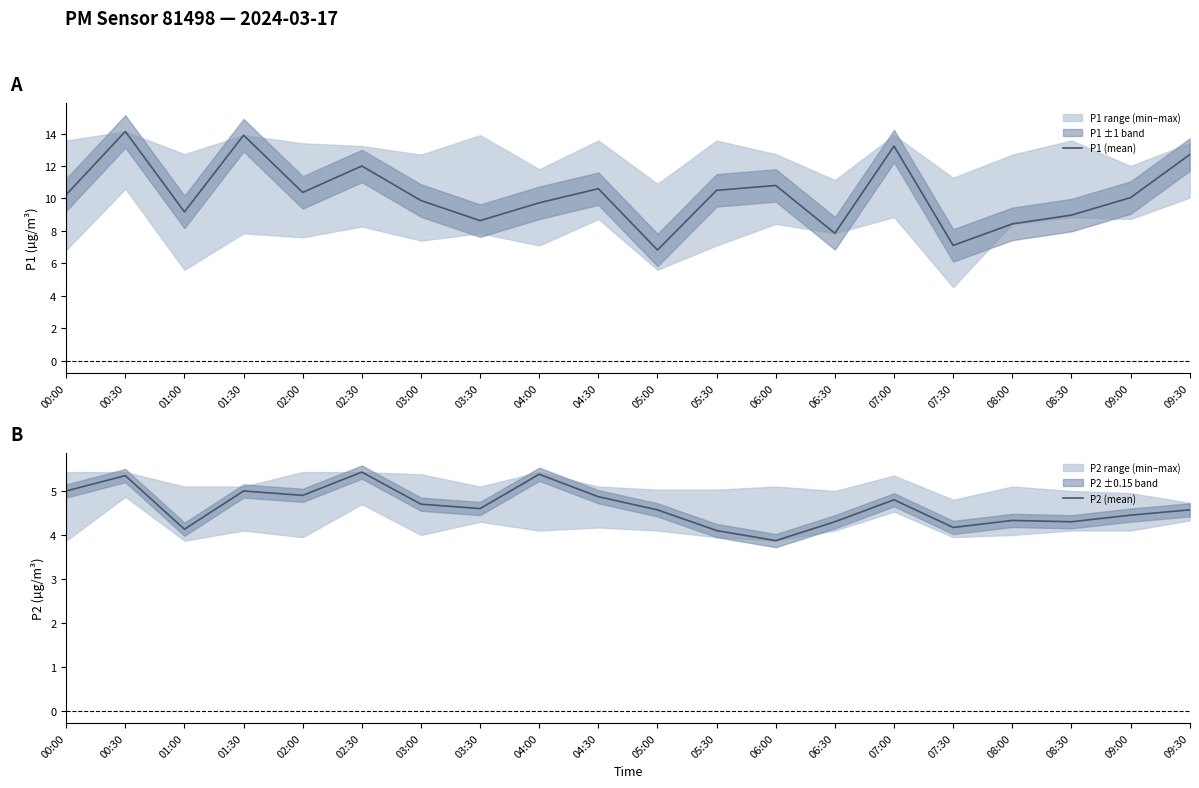

Reading right to left, list all the values displayed in this chart.

P1 (mean): 12.7	10.1	9.0	8.4	7.1	13.2	7.8	10.8	10.5	6.8	10.6	9.7	8.6	9.9	12.0	10.4	13.9	9.2	14.1	10.2
P2 (mean): 4.6	4.5	4.3	4.3	4.2	4.8	4.3	3.9	4.1	4.6	4.9	5.4	4.6	4.7	5.4	4.9	5.0	4.1	5.3	5.0